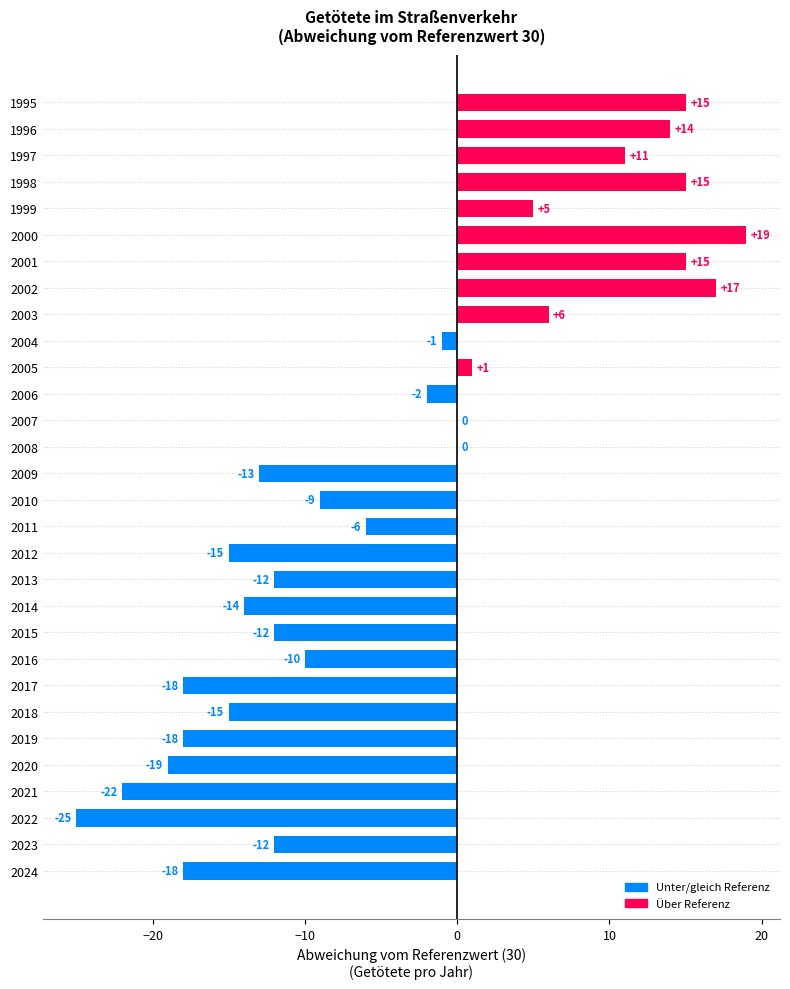

Between 2002 and 2016, which is larger?

2002